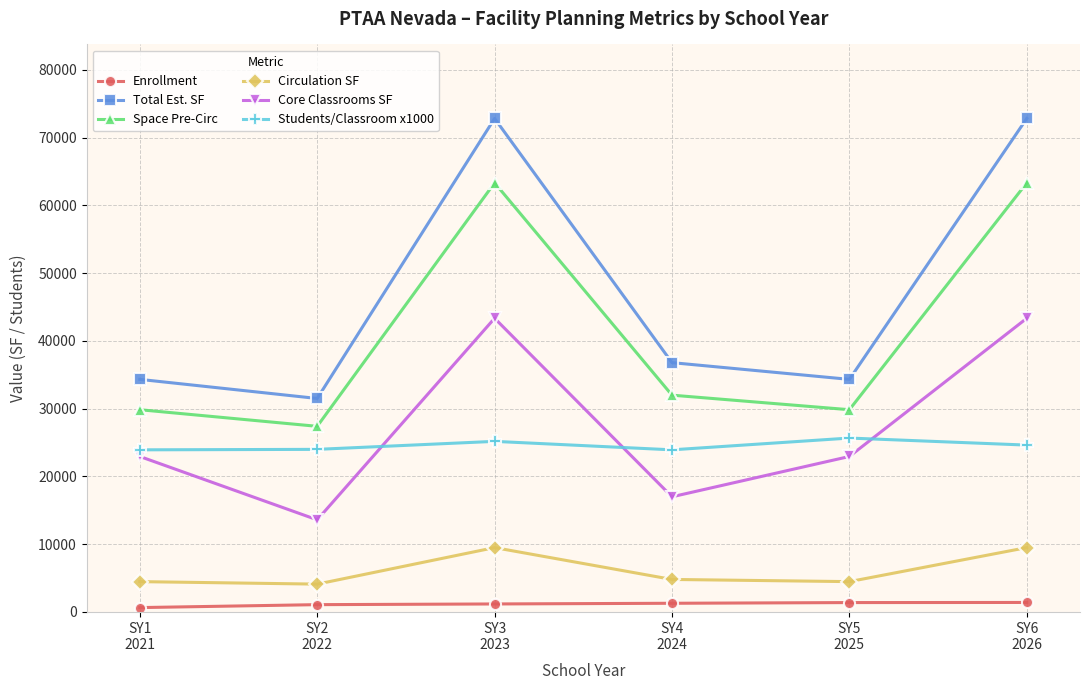

Which series has the largest total across all categories?

Total Est. SF